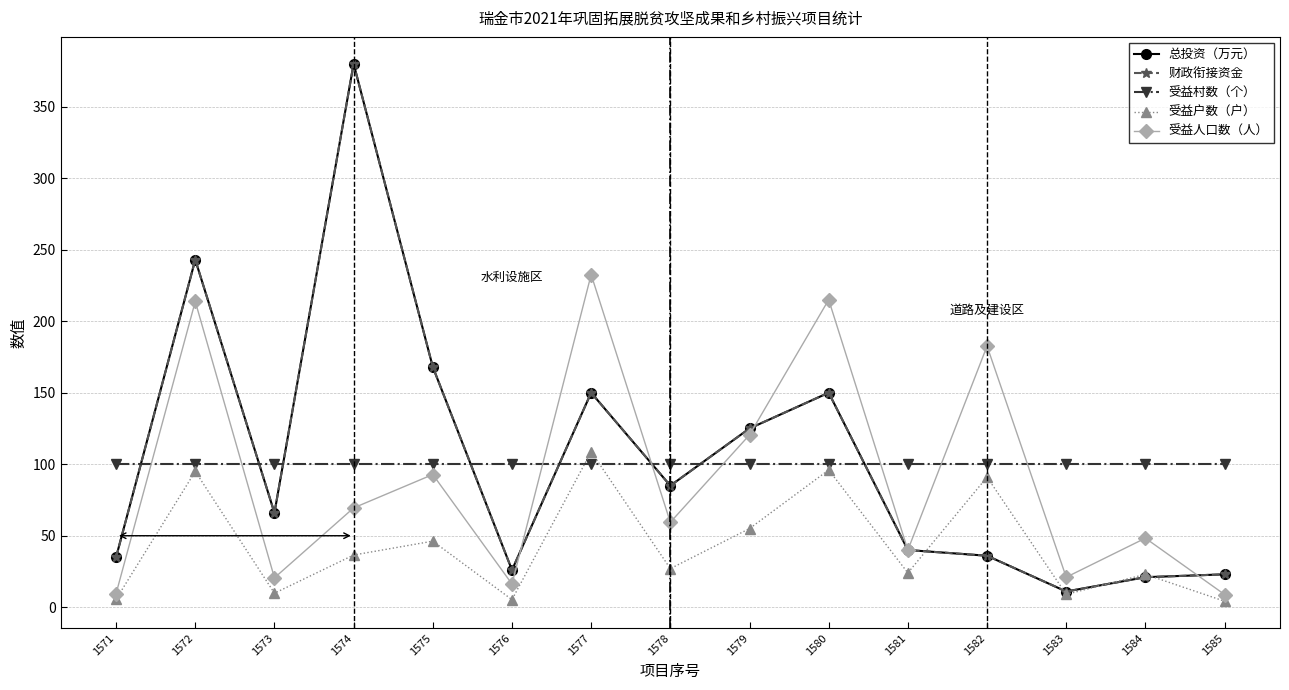

What is the maximum value for 受益村数（个）?

100.0